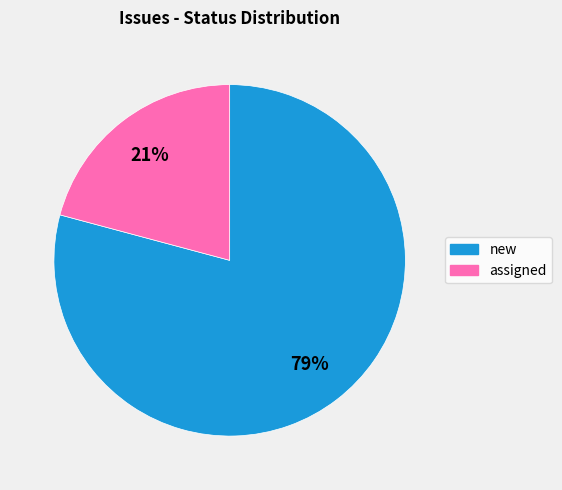

Which slice is the smallest?

assigned